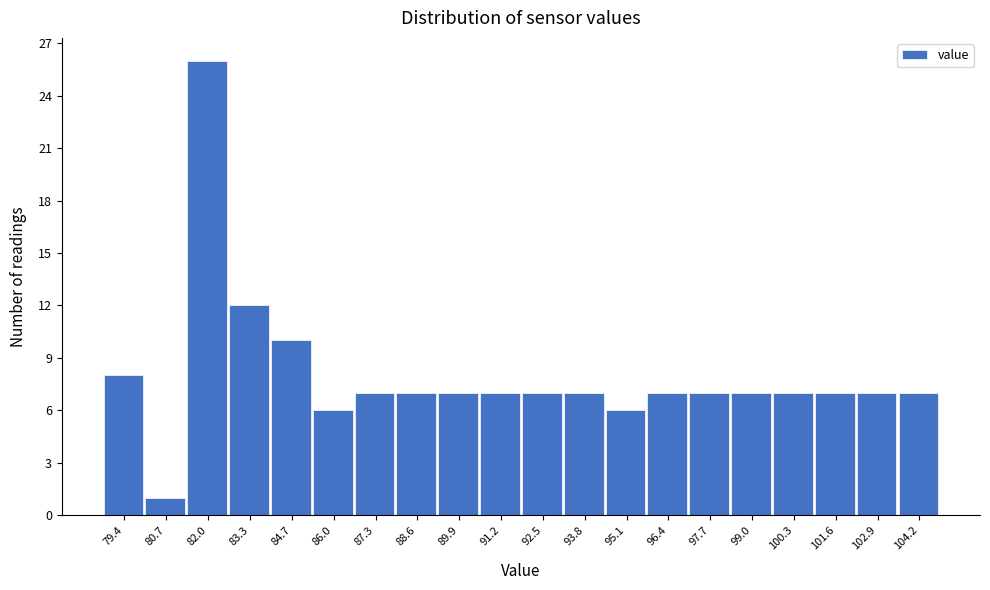

Reading left to right, transcribe all the data shown in this chart.

79.4=8	80.7=1	82.0=26	83.3=12	84.7=10	86.0=6	87.3=7	88.6=7	89.9=7	91.2=7	92.5=7	93.8=7	95.1=6	96.4=7	97.7=7	99.0=7	100.3=7	101.6=7	102.9=7	104.2=7